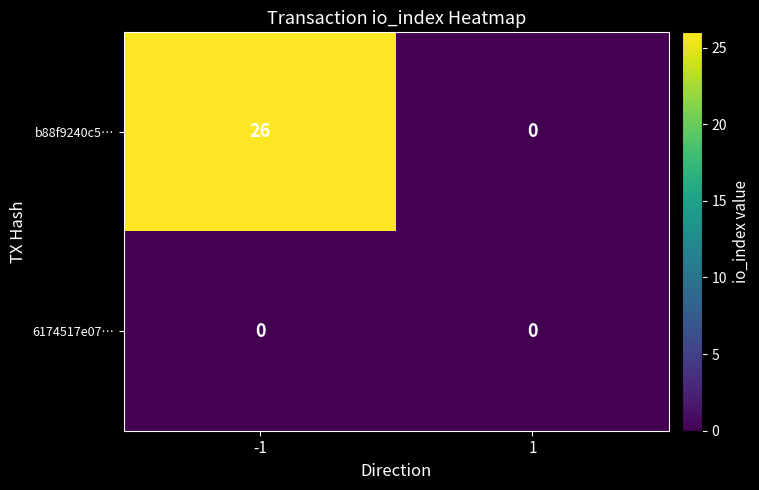

What is the greatest value displayed?

26